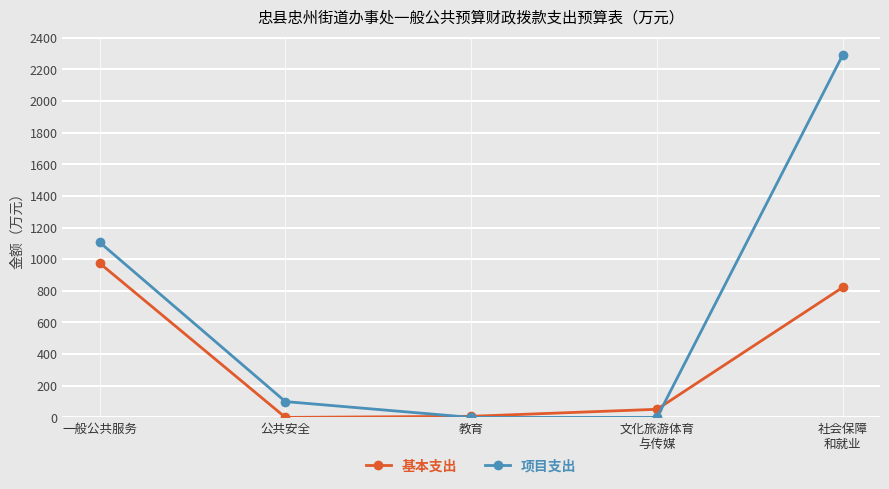

Which series has the widest spread of values?

项目支出